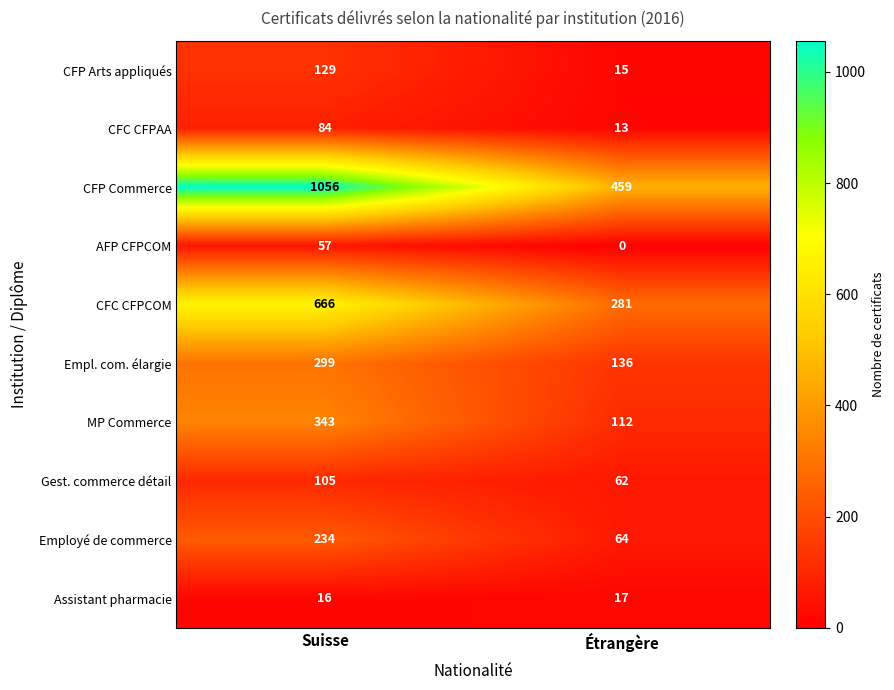

How many data points does each series have?

2